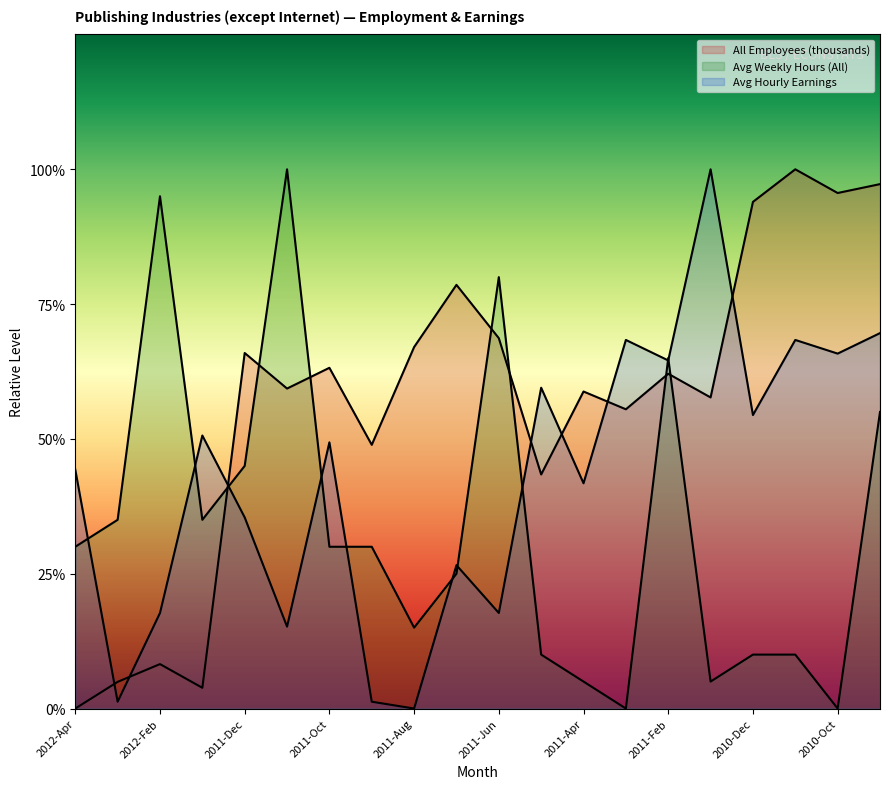

At which category does the chart reach its minimum across all series?

2012-Apr